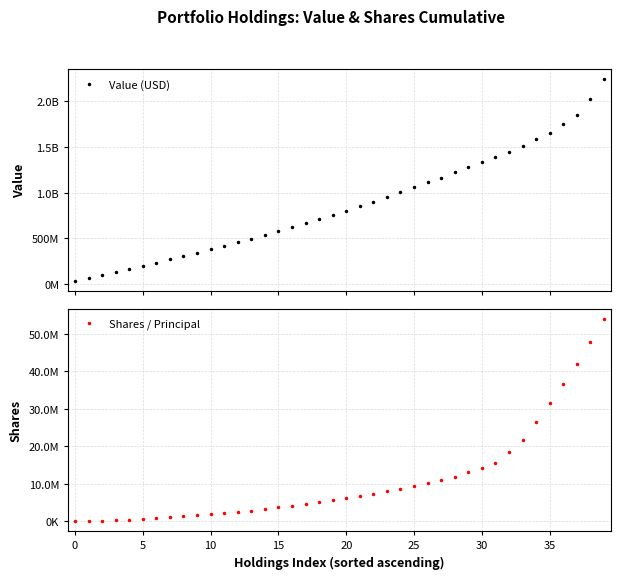

True or false: Shares / Principal and Value (USD) cross at least once.

False